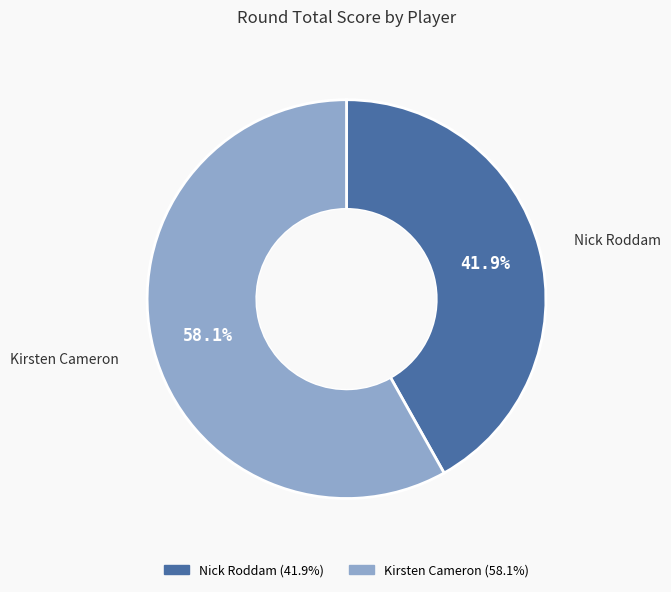

What is the largest slice in the pie chart?

Kirsten Cameron